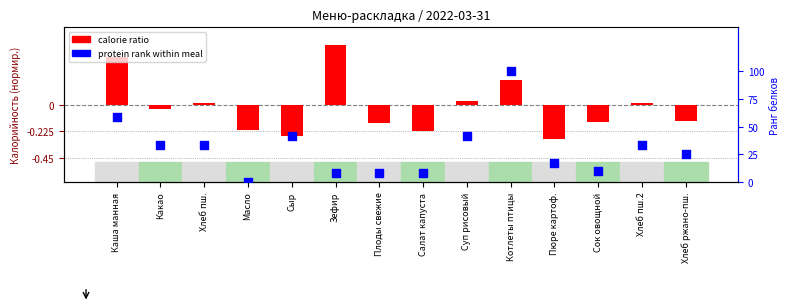

Is the value of protein rank at Хлеб ржано-пш. greater than the value of calorie ratio at Каша манная?

No